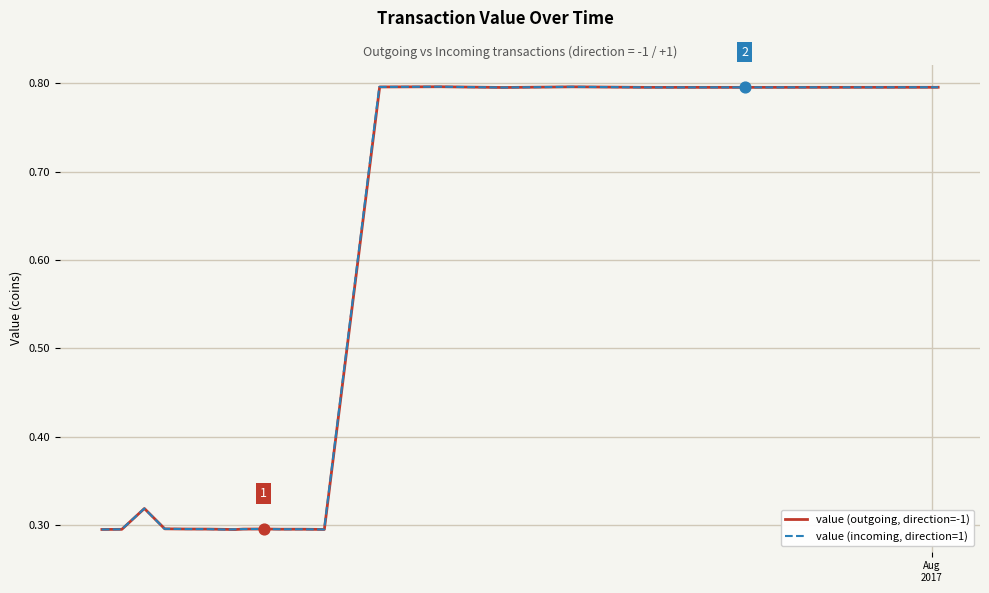

Which series has the largest total across all categories?

value (outgoing, direction=-1)